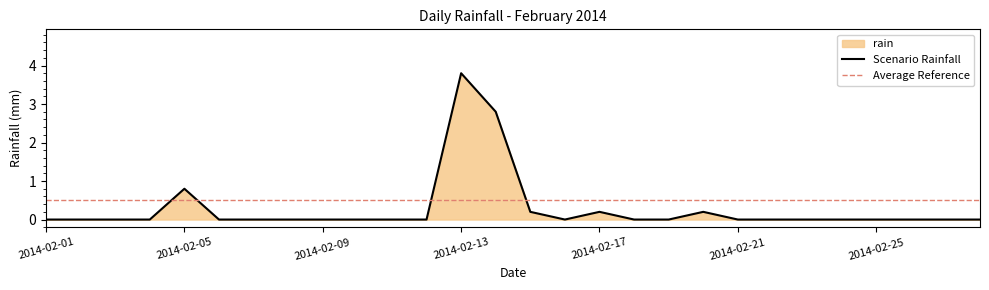

Reading right to left, transcribe all the data shown in this chart.

2014-02-28=0.0	2014-02-27=0.0	2014-02-26=0.0	2014-02-25=0.0	2014-02-24=0.0	2014-02-23=0.0	2014-02-22=0.0	2014-02-21=0.0	2014-02-20=0.2	2014-02-19=0.0	2014-02-18=0.0	2014-02-17=0.2	2014-02-16=0.0	2014-02-15=0.2	2014-02-14=2.8	2014-02-13=3.8	2014-02-12=0.0	2014-02-11=0.0	2014-02-10=0.0	2014-02-09=0.0	2014-02-08=0.0	2014-02-07=0.0	2014-02-06=0.0	2014-02-05=0.8	2014-02-04=0.0	2014-02-03=0.0	2014-02-02=0.0	2014-02-01=0.0